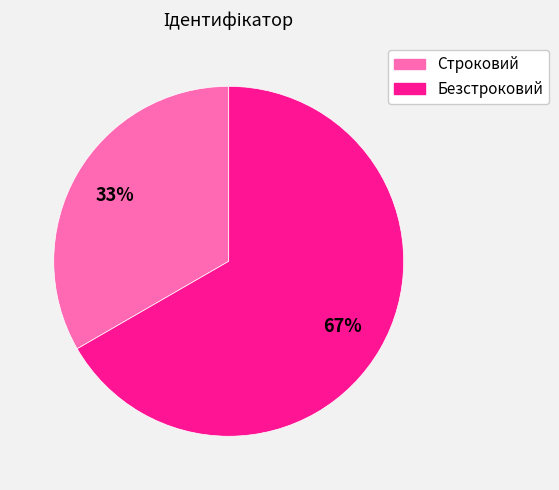

To the nearest percent, what portion does Безстроковий represent?

67%